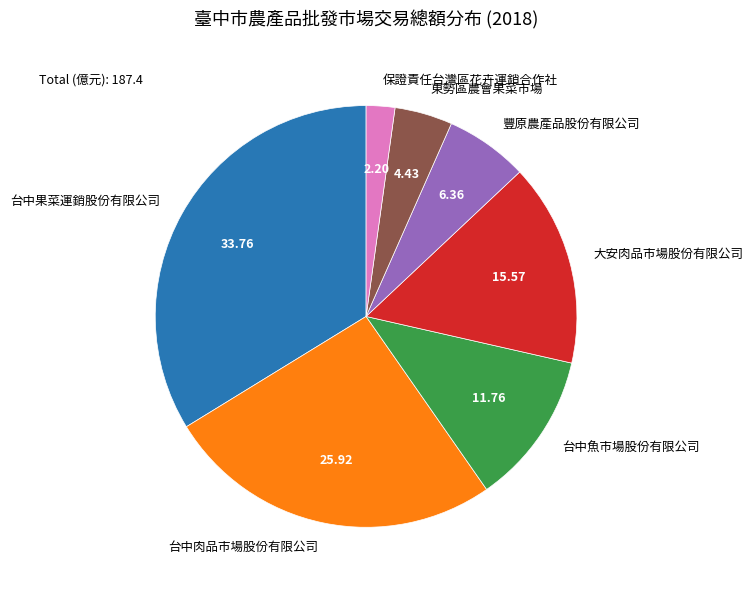

Is the sum of 台中魚市場股份有限公司 and 台中肉品市場股份有限公司 greater than half?

No